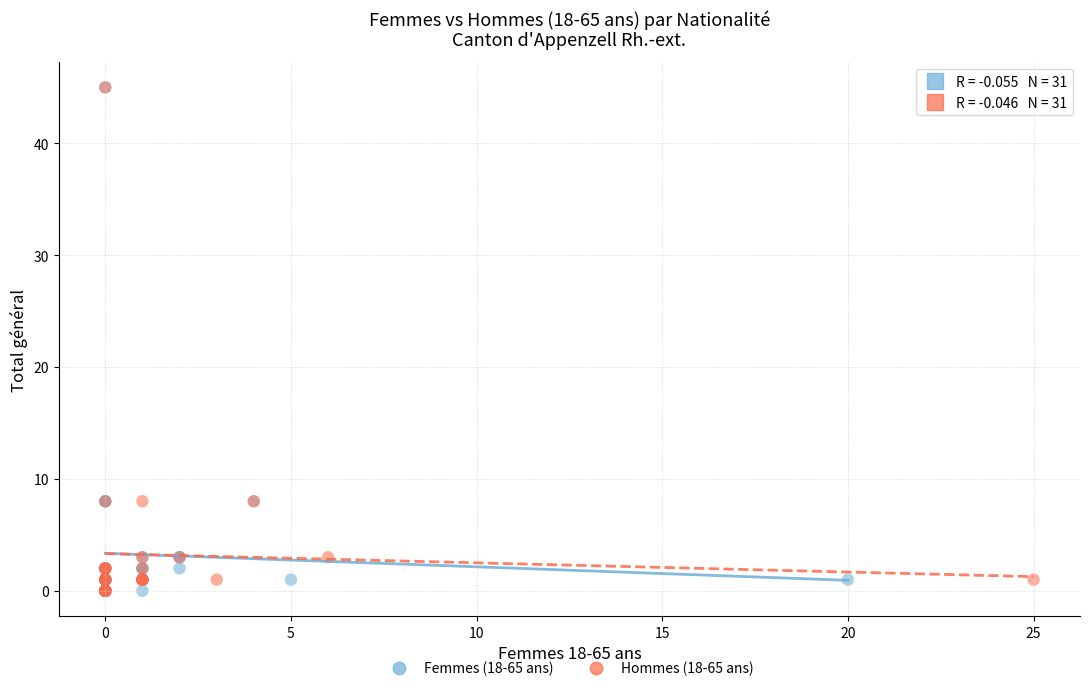

What are all the series names shown in the legend?

Femmes (18-65 ans), Hommes (18-65 ans)